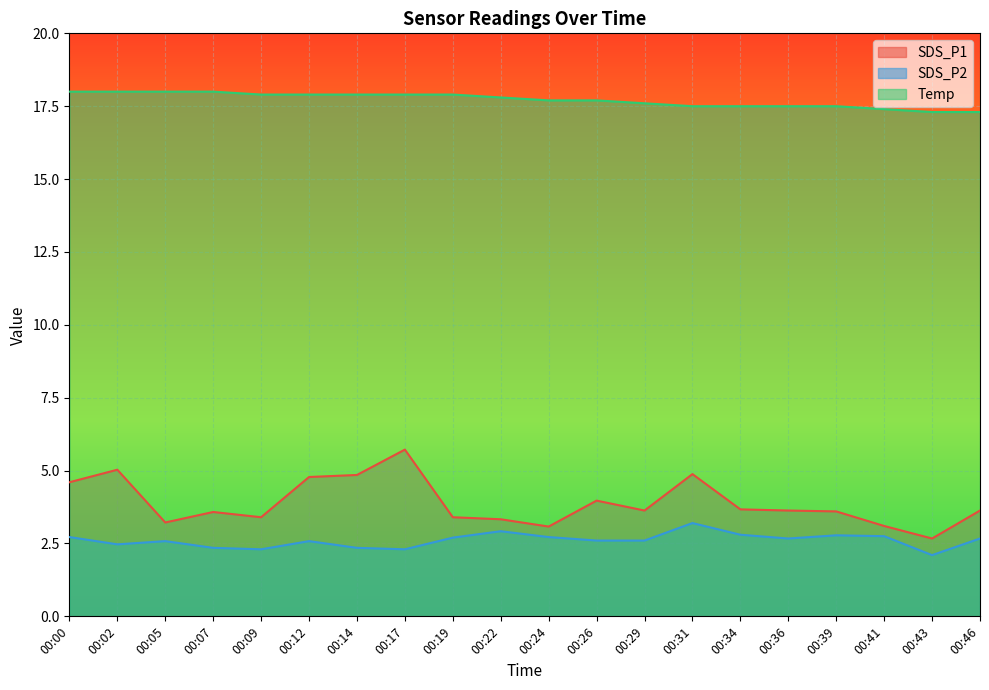

The value of SDS_P1 at 00:22 is 5.5. True or false?

False